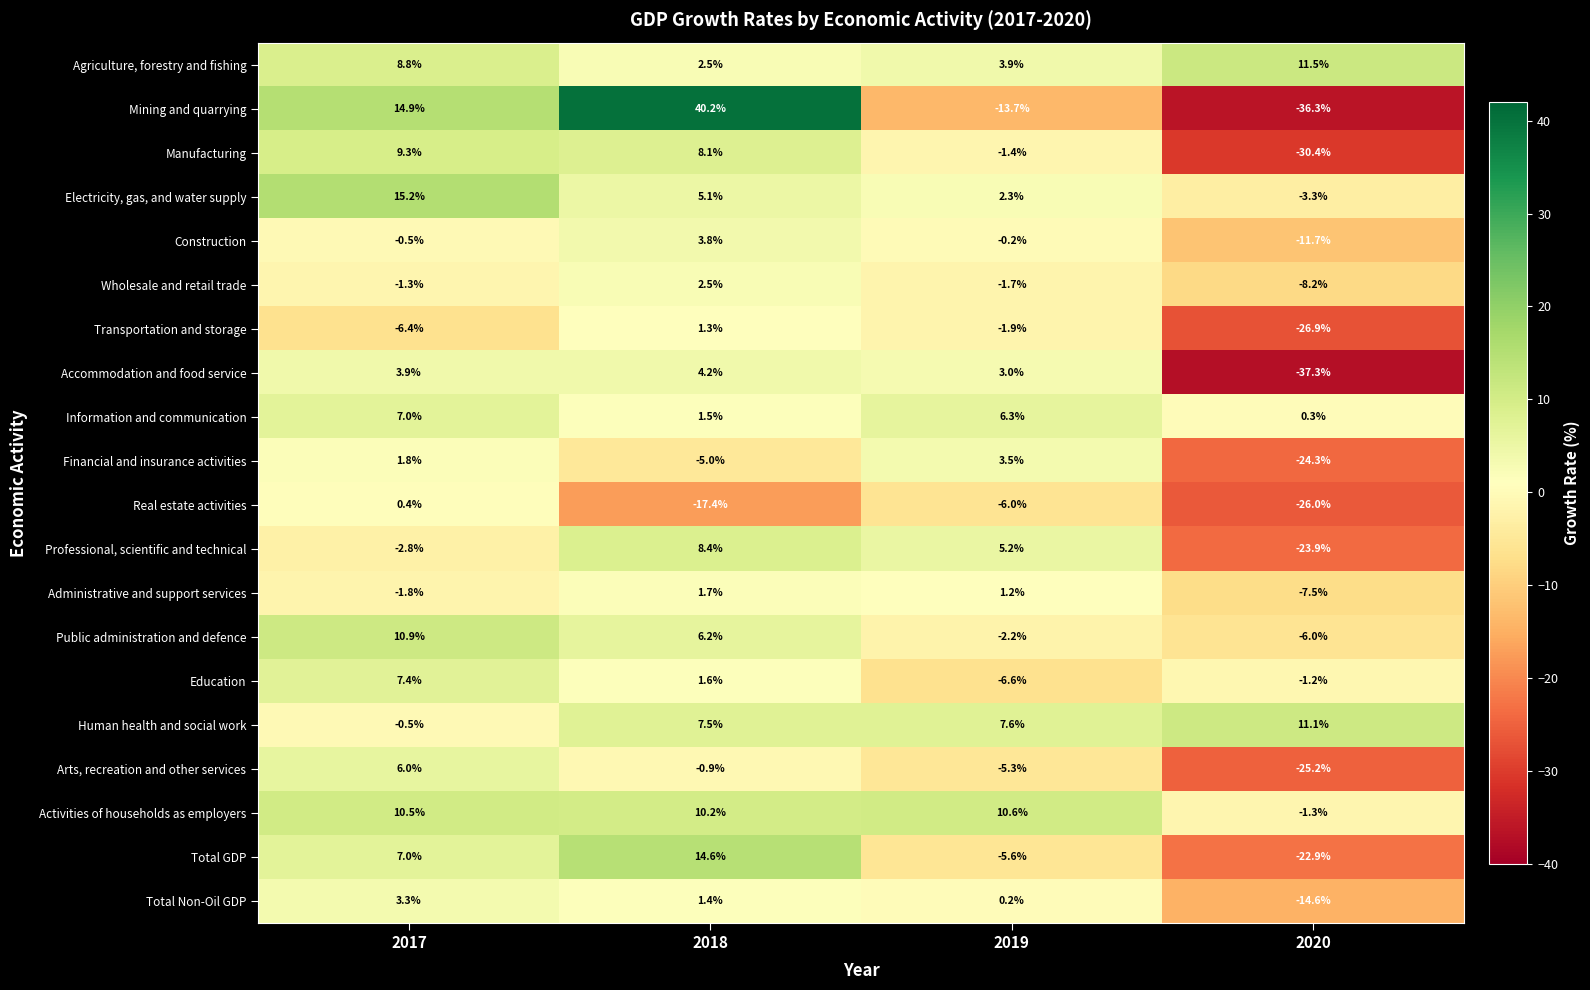

The Administrative and support services series shows 0.4 at 2019. True or false?

False